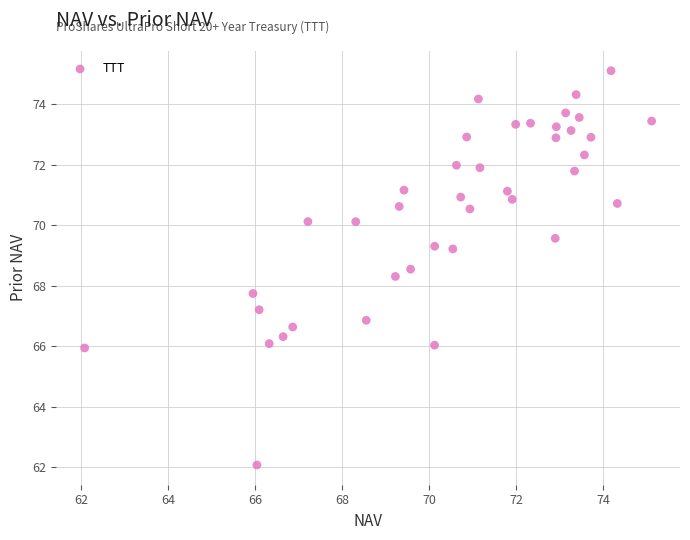

What is the range of Y values (max minus min)?

13.0